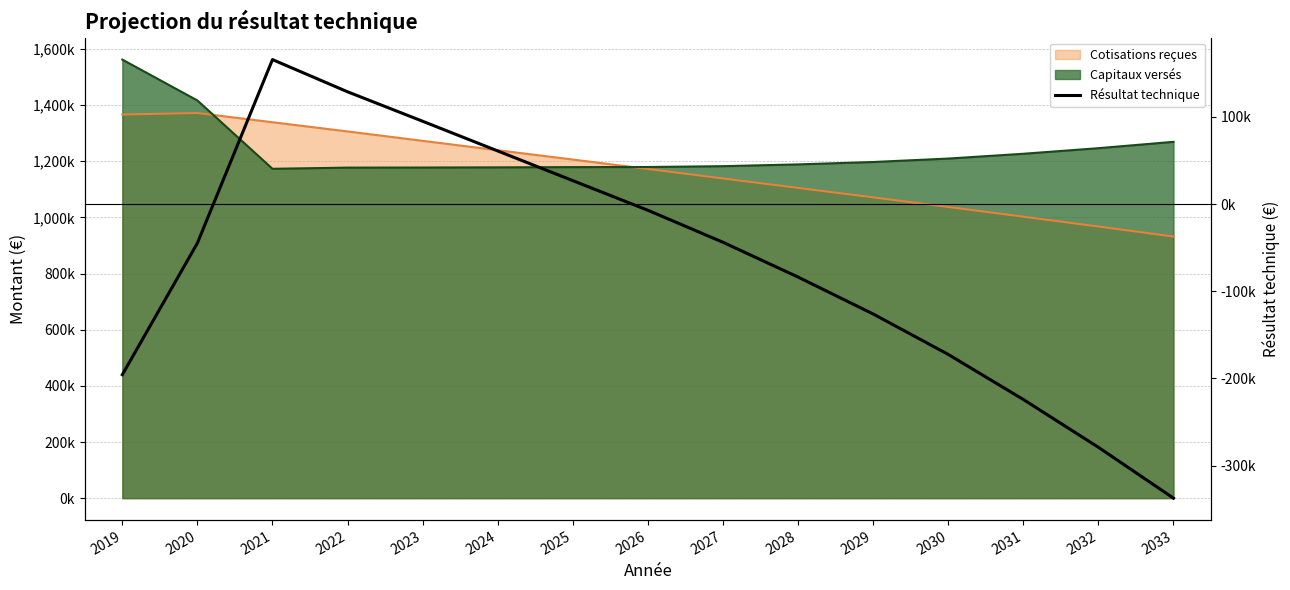

Between 2028 and 2031, which is larger?

2028